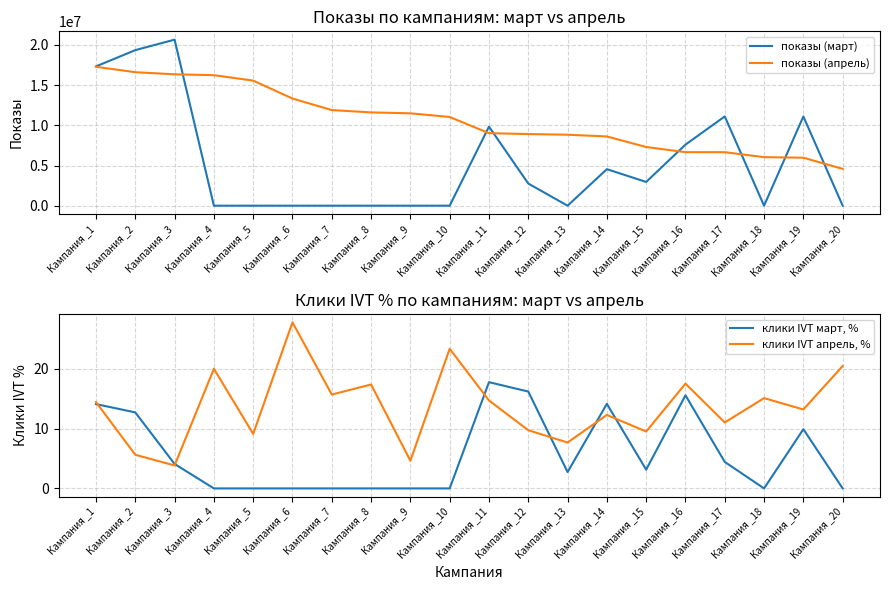

True or false: показы (апрель) and клики IVT март, % intersect in this chart.

False